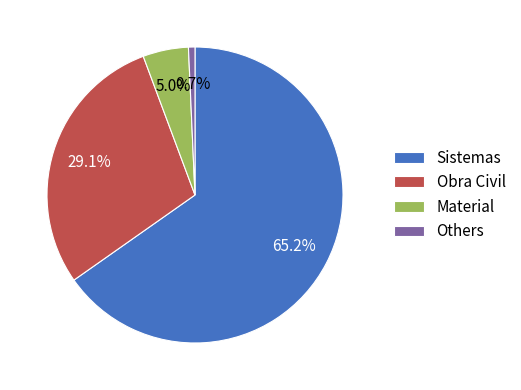

Does any single category account for the majority?

Yes